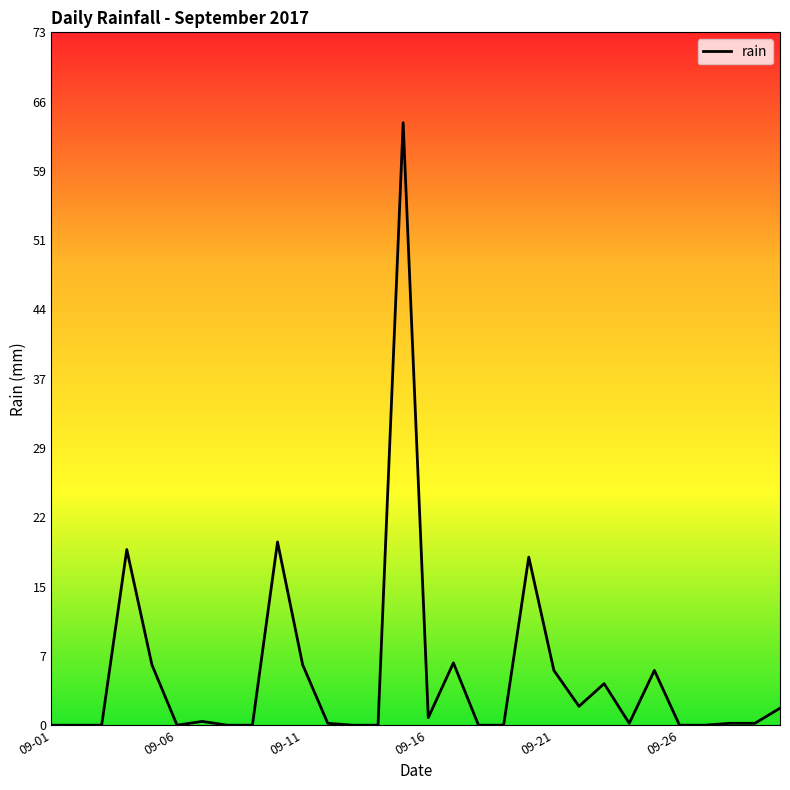

What is the difference between the maximum and minimum values?

63.8